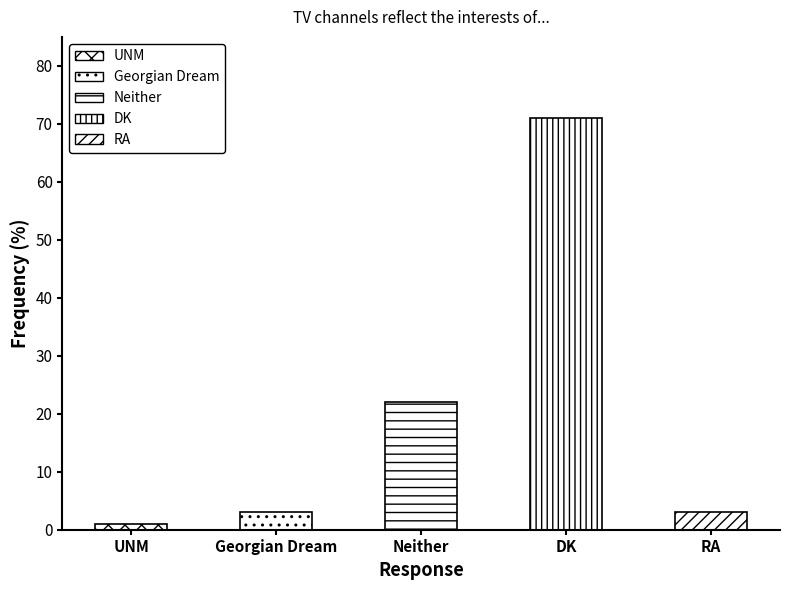

How many bars are there in total?

5